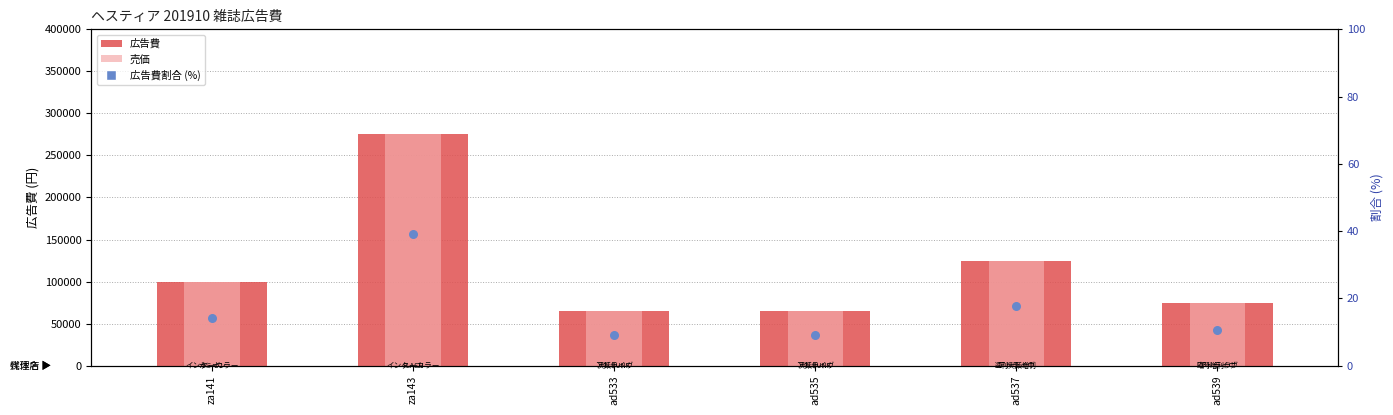

What is the total value across all series at ad535?

130009.2